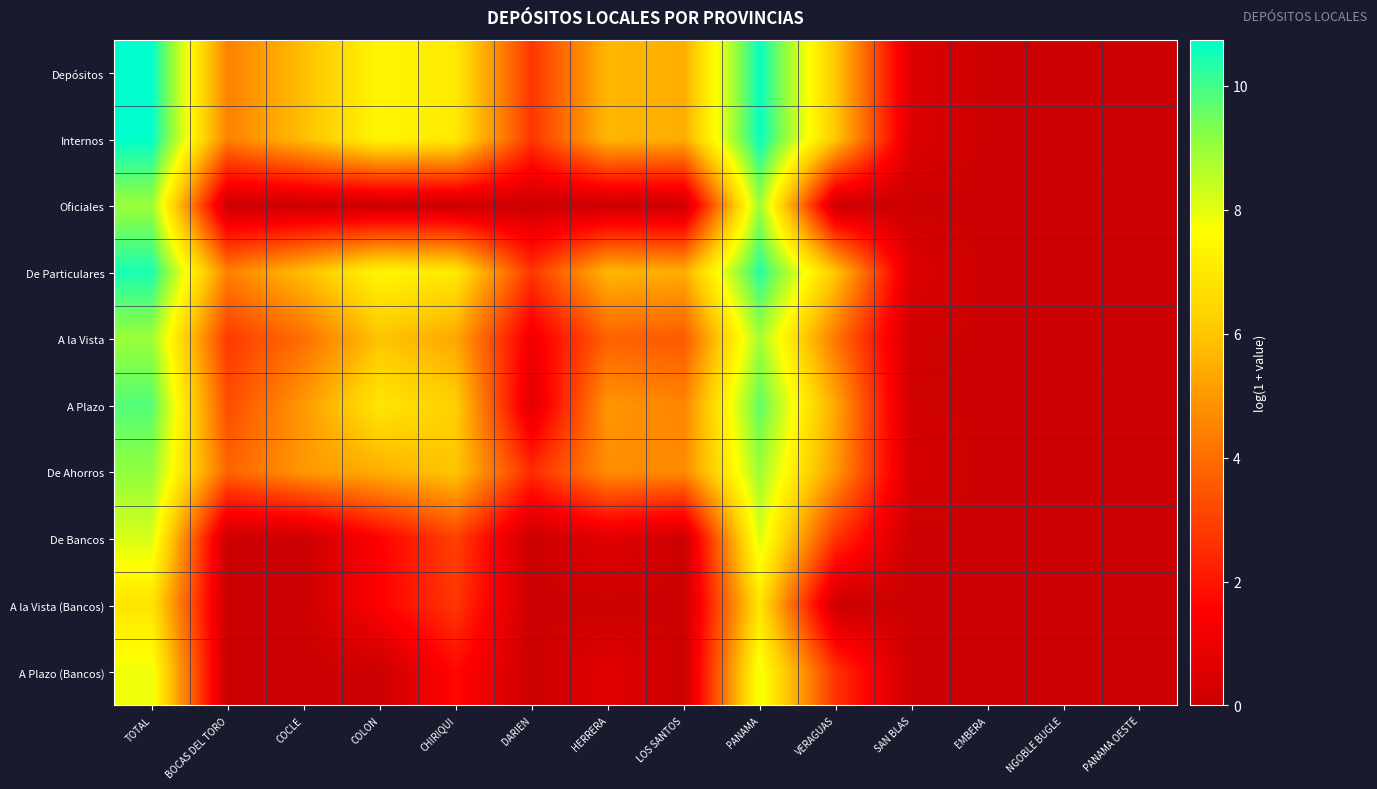

Reading right to left, extract all data points from this chart.

Depósitos: PANAMA OESTE=0.0	NGOBLE BUGLE=0.0	EMBERA=0.0	SAN BLAS=0.5	VERAGUAS=6.1	PANAMA=10.7	LOS SANTOS=5.4	HERRERA=5.7	DARIEN=2.7	CHIRIQUI=7.0	COLON=7.4	COCLE=5.8	BOCAS DEL TORO=4.4	TOTAL=10.7
Internos: PANAMA OESTE=0.0	NGOBLE BUGLE=0.0	EMBERA=0.0	SAN BLAS=0.5	VERAGUAS=6.1	PANAMA=10.7	LOS SANTOS=5.4	HERRERA=5.7	DARIEN=2.7	CHIRIQUI=7.0	COLON=7.4	COCLE=5.8	BOCAS DEL TORO=4.4	TOTAL=10.7
Oficiales: PANAMA OESTE=0.0	NGOBLE BUGLE=0.0	EMBERA=0.0	SAN BLAS=0.0	VERAGUAS=0.0	PANAMA=9.0	LOS SANTOS=0.0	HERRERA=0.0	DARIEN=0.0	CHIRIQUI=0.0	COLON=0.0	COCLE=0.0	BOCAS DEL TORO=0.0	TOTAL=9.0
De Particulares: PANAMA OESTE=0.0	NGOBLE BUGLE=0.0	EMBERA=0.0	SAN BLAS=0.5	VERAGUAS=6.0	PANAMA=10.3	LOS SANTOS=5.4	HERRERA=5.7	DARIEN=2.7	CHIRIQUI=7.0	COLON=7.4	COCLE=5.8	BOCAS DEL TORO=4.4	TOTAL=10.5
A la Vista: PANAMA OESTE=0.0	NGOBLE BUGLE=0.0	EMBERA=0.0	SAN BLAS=0.1	VERAGUAS=4.2	PANAMA=8.9	LOS SANTOS=3.5	HERRERA=3.7	DARIEN=1.1	CHIRIQUI=5.3	COLON=6.0	COCLE=4.0	BOCAS DEL TORO=2.8	TOTAL=9.0
A Plazo: PANAMA OESTE=0.0	NGOBLE BUGLE=0.0	EMBERA=0.0	SAN BLAS=0.1	VERAGUAS=5.3	PANAMA=9.7	LOS SANTOS=4.5	HERRERA=4.9	DARIEN=0.6	CHIRIQUI=6.3	COLON=6.9	COCLE=5.0	BOCAS DEL TORO=3.3	TOTAL=9.8
De Ahorros: PANAMA OESTE=0.0	NGOBLE BUGLE=0.0	EMBERA=0.0	SAN BLAS=0.3	VERAGUAS=5.0	PANAMA=8.9	LOS SANTOS=4.7	HERRERA=4.7	DARIEN=2.5	CHIRIQUI=6.0	COLON=5.5	COCLE=5.0	BOCAS DEL TORO=3.8	TOTAL=9.1
De Bancos: PANAMA OESTE=0.0	NGOBLE BUGLE=0.0	EMBERA=0.0	SAN BLAS=0.0	VERAGUAS=2.7	PANAMA=8.2	LOS SANTOS=0.0	HERRERA=0.7	DARIEN=0.0	CHIRIQUI=3.0	COLON=1.5	COCLE=0.0	BOCAS DEL TORO=0.0	TOTAL=8.2
A la Vista (Bancos): PANAMA OESTE=0.0	NGOBLE BUGLE=0.0	EMBERA=0.0	SAN BLAS=0.0	VERAGUAS=0.0	PANAMA=6.8	LOS SANTOS=0.0	HERRERA=0.0	DARIEN=0.0	CHIRIQUI=2.8	COLON=1.5	COCLE=0.0	BOCAS DEL TORO=0.0	TOTAL=6.9
A Plazo (Bancos): PANAMA OESTE=0.0	NGOBLE BUGLE=0.0	EMBERA=0.0	SAN BLAS=0.0	VERAGUAS=2.7	PANAMA=7.9	LOS SANTOS=0.0	HERRERA=0.7	DARIEN=0.0	CHIRIQUI=1.7	COLON=0.0	COCLE=0.0	BOCAS DEL TORO=0.0	TOTAL=7.9